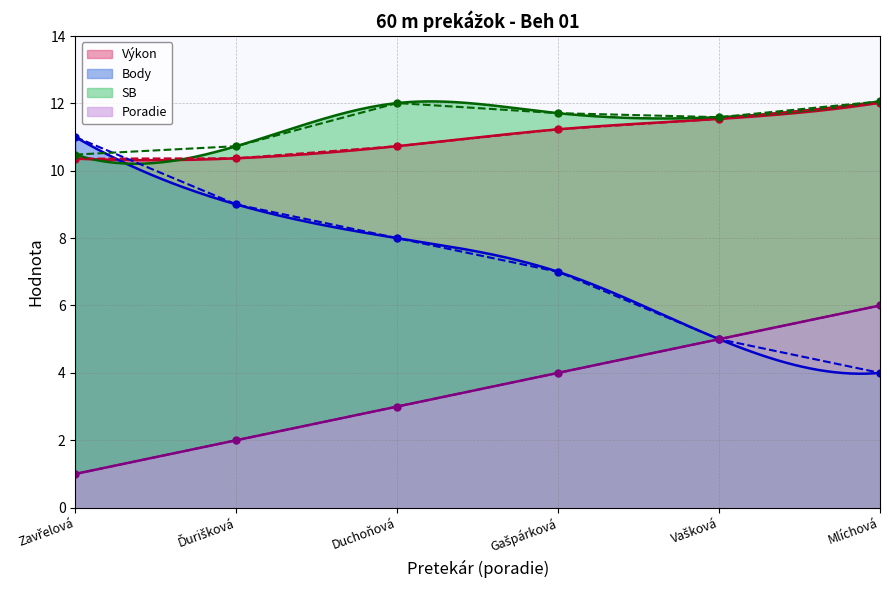

Which series has the widest spread of values?

Body